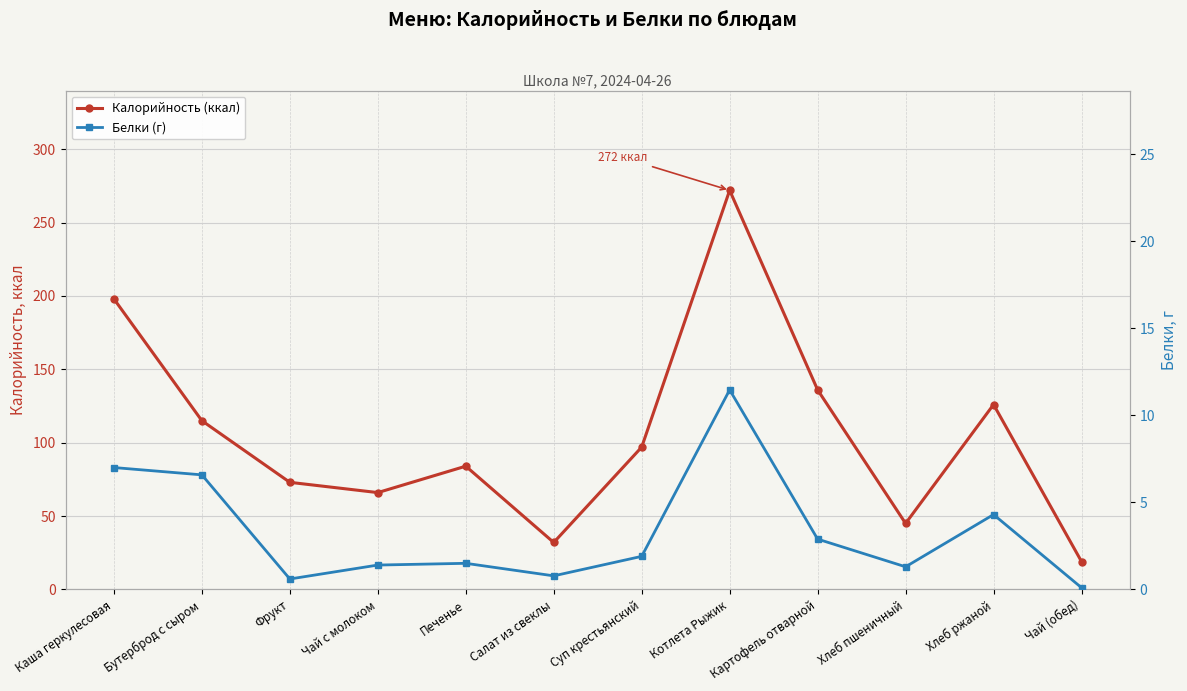

Reading left to right, what are all the values shown in this chart?

Калорийность (ккал): 198.0	115.0	73.0	66.0	84.0	32.0	97.0	272.0	136.0	45.0	126.0	19.0
Белки (г): 7.0	6.6	0.6	1.4	1.5	0.8	1.9	11.5	2.9	1.3	4.3	0.1